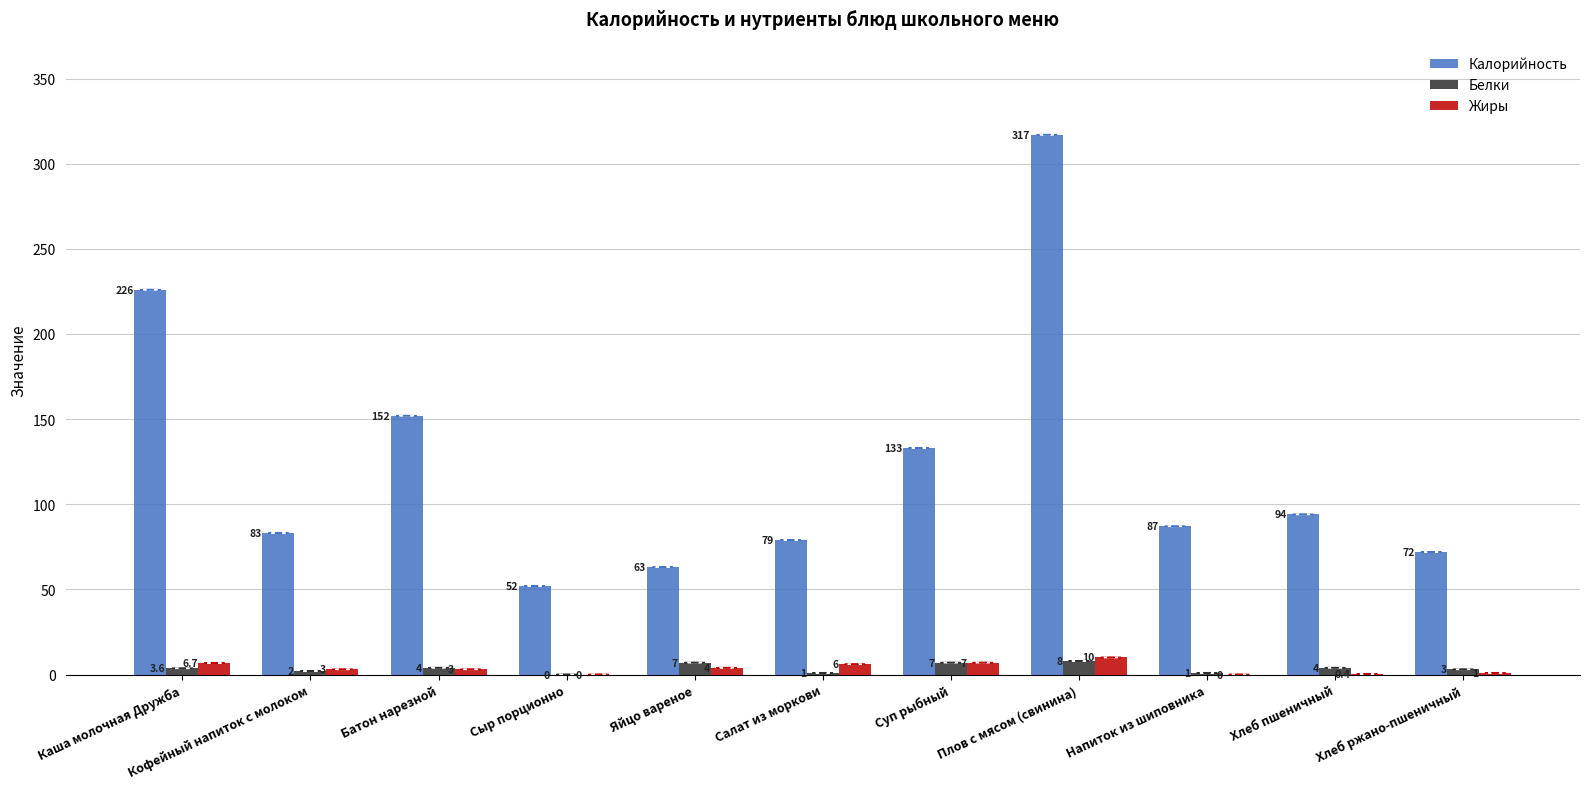

Which series changed the most between Батон нарезной and Салат из моркови?

Калорийность